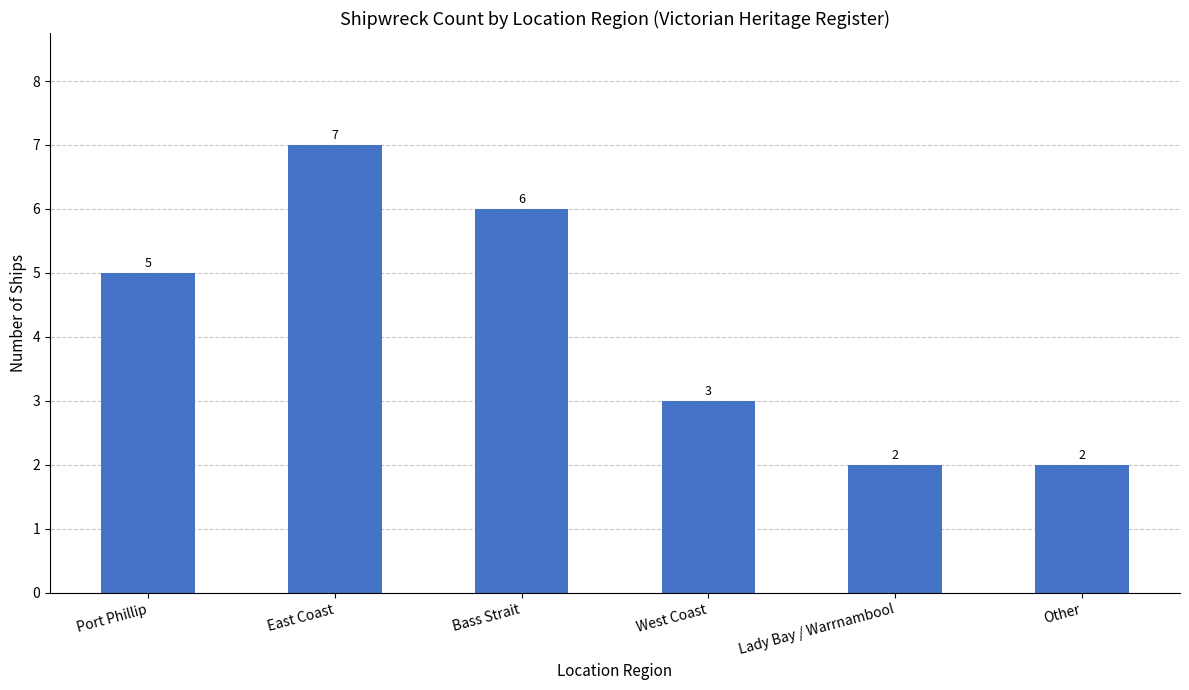

Reading left to right, list all the values displayed in this chart.

5	7	6	3	2	2